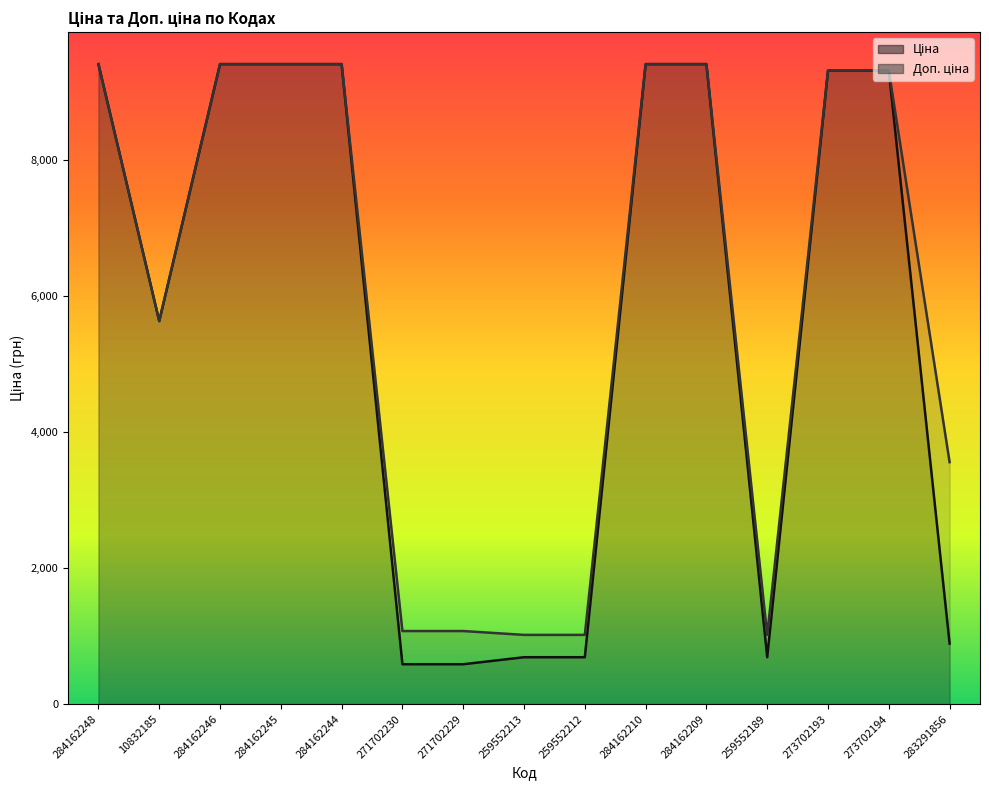

What is the sum of all Доп. ціна values?

89542.0